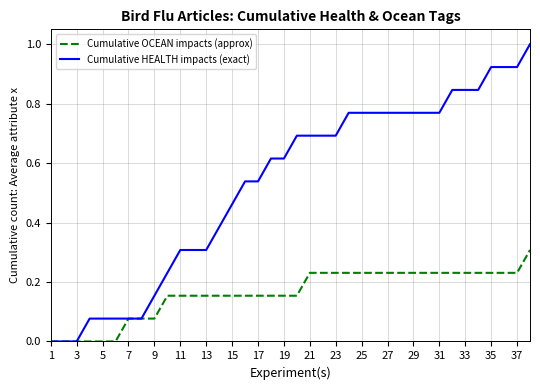

Does the chart have visible grid lines?

Yes